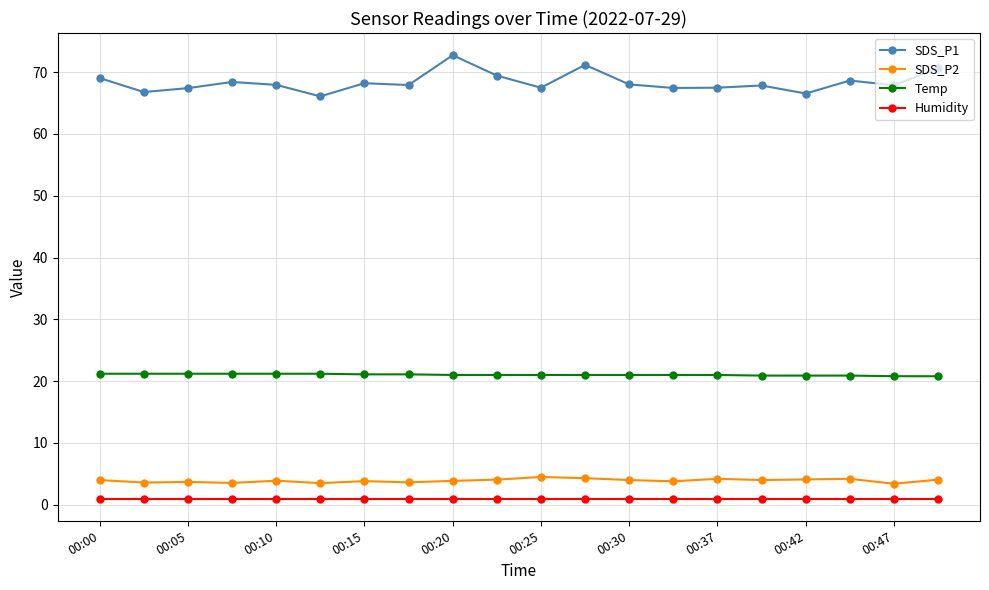

Which series has the largest total across all categories?

SDS_P1